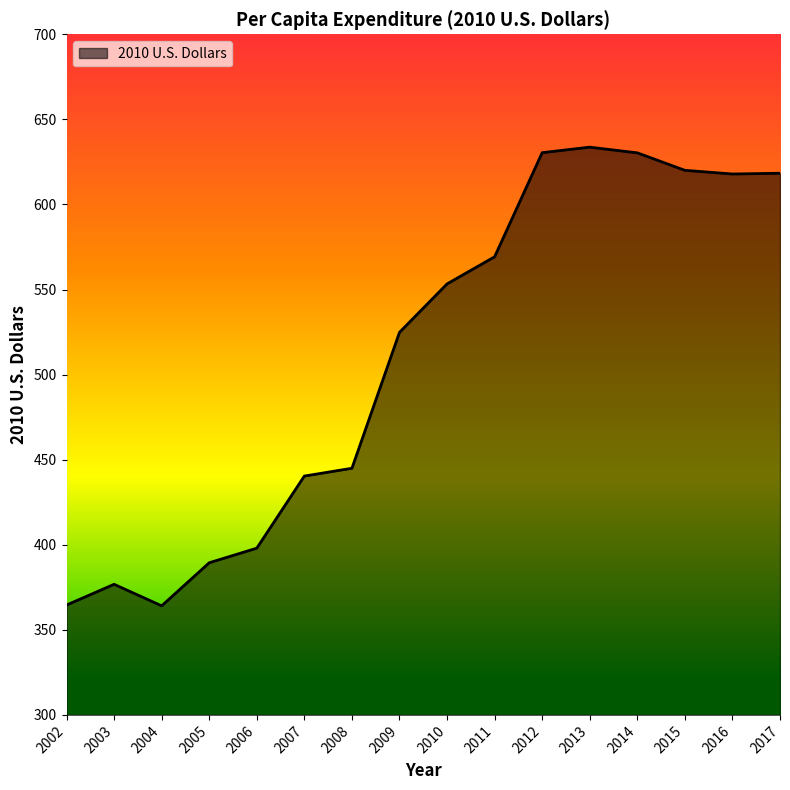

What is the difference between the maximum and minimum values?

269.6